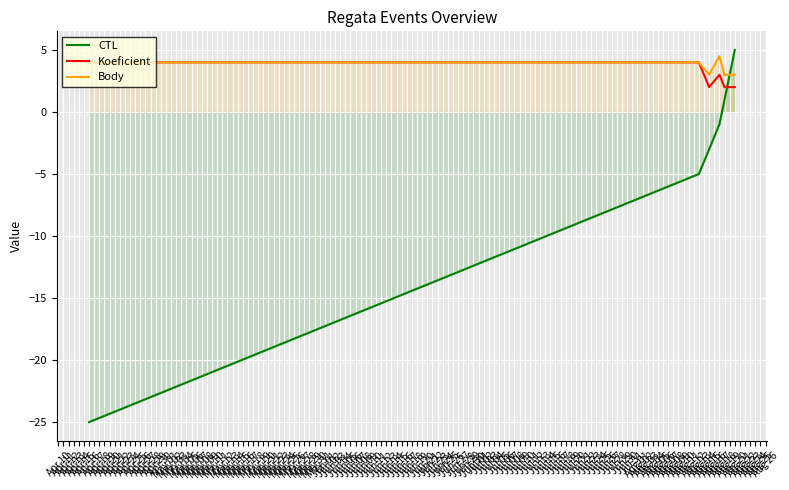

What are all the series names shown in the legend?

CTL, Koeficient, Body